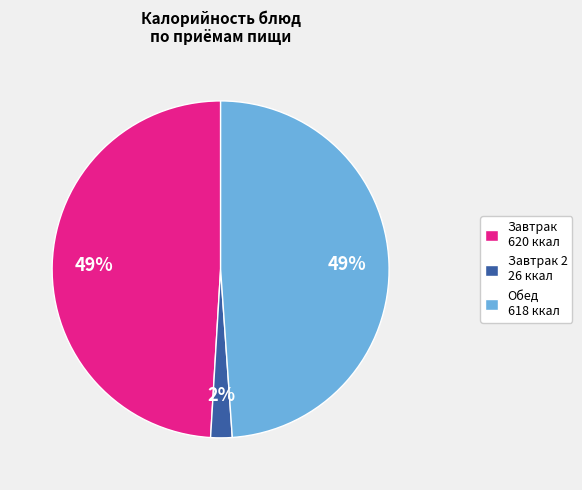

Do Завтрак 2 26 ккал and Обед 618 ккал together represent more than half of the pie?

Yes